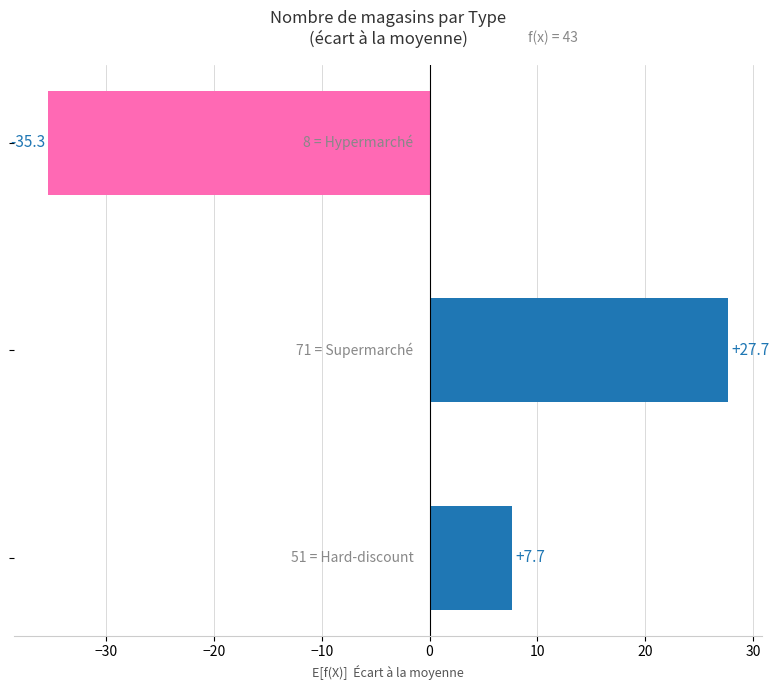

What is the greatest value displayed?

27.7